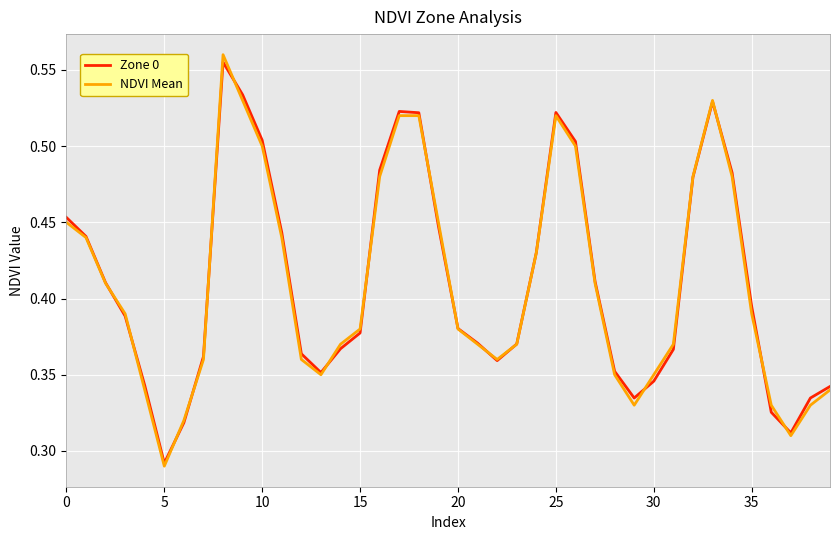

How many categories are shown in the chart?

40